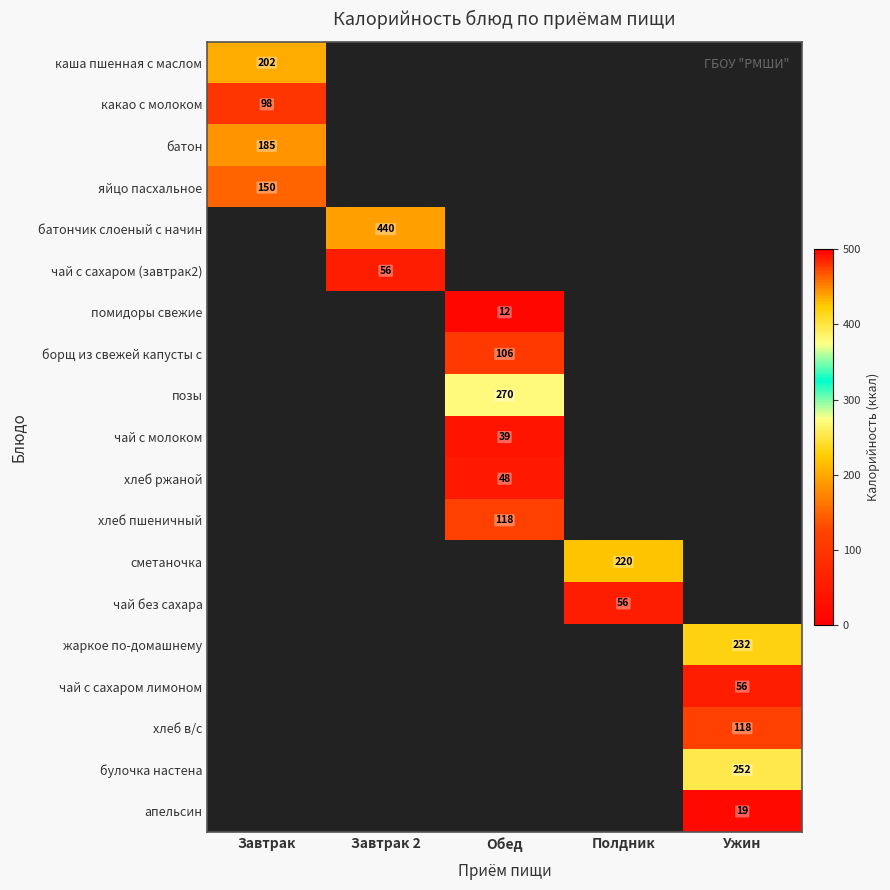

True or false: батон has a value of 321 at Завтрак.

False